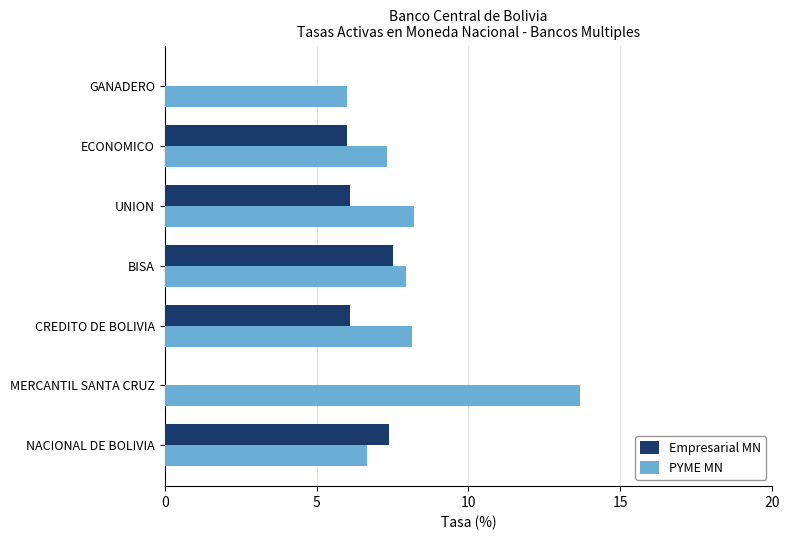

What value does the PYME MN series have at NACIONAL DE BOLIVIA?

6.7